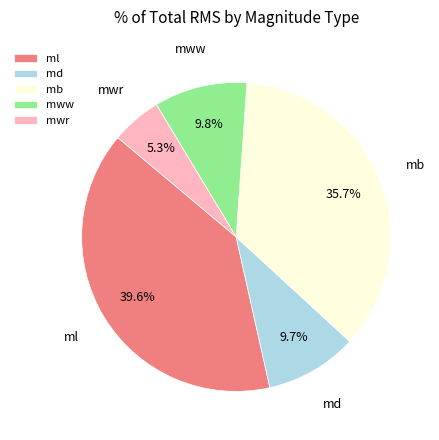

To the nearest percent, what percentage of the pie is ml?

40%